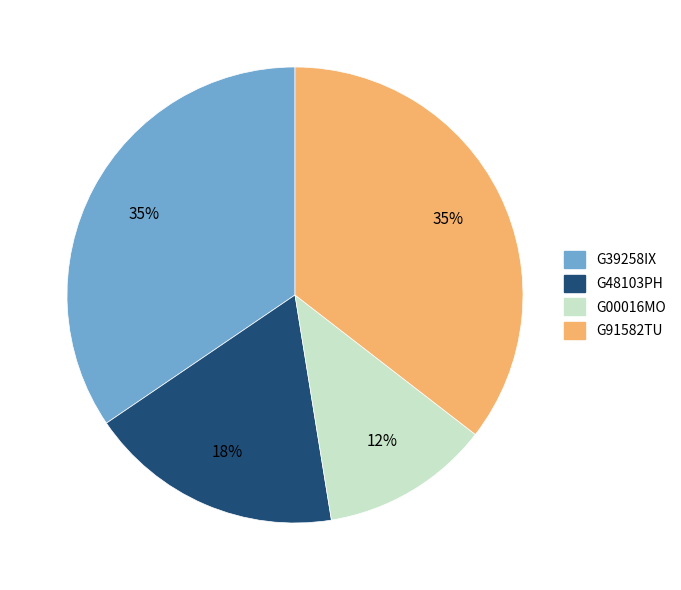

The G91582TU slice represents 35% of the pie. True or false?

True